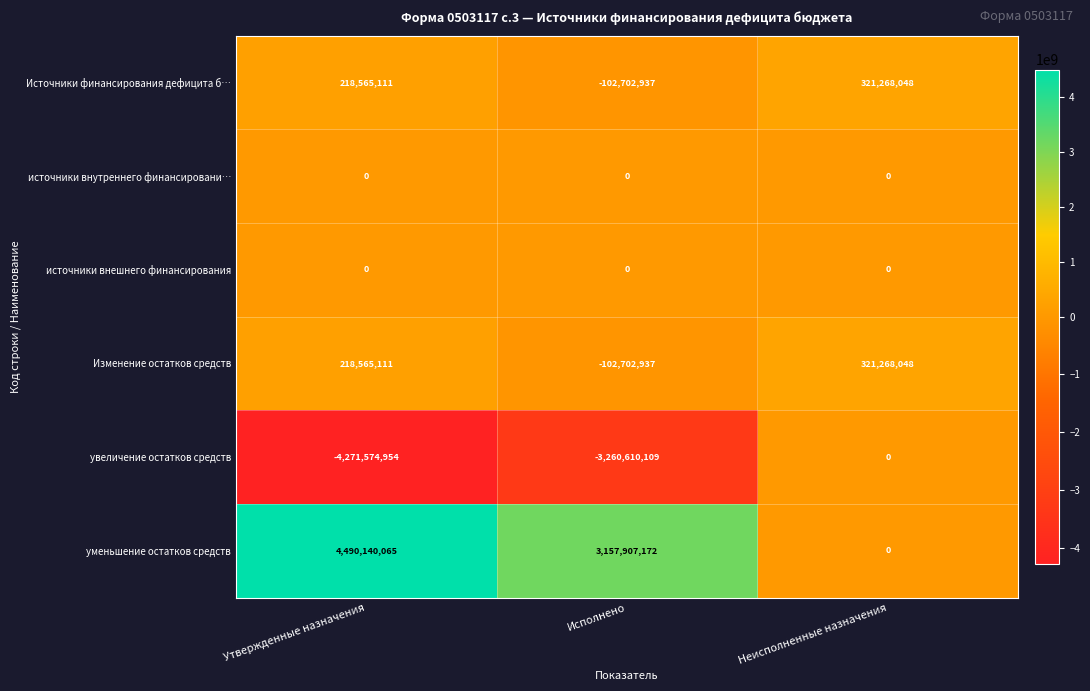

Rank the categories by увеличение остатков средств value from lowest to highest.

Утвержденные назначения, Исполнено, Неисполненные назначения